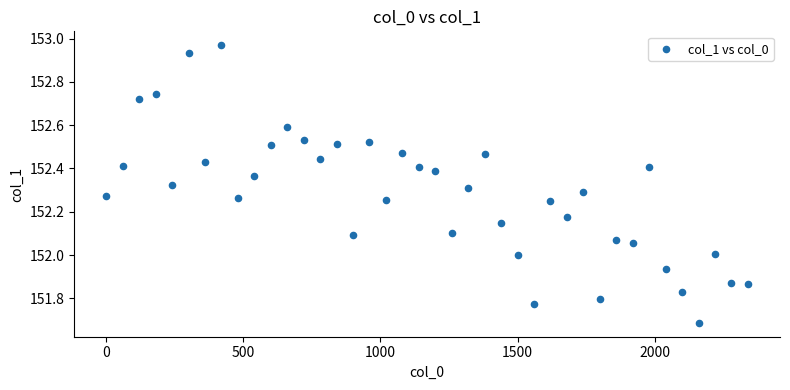

What is the range of Y values (max minus min)?

1.3